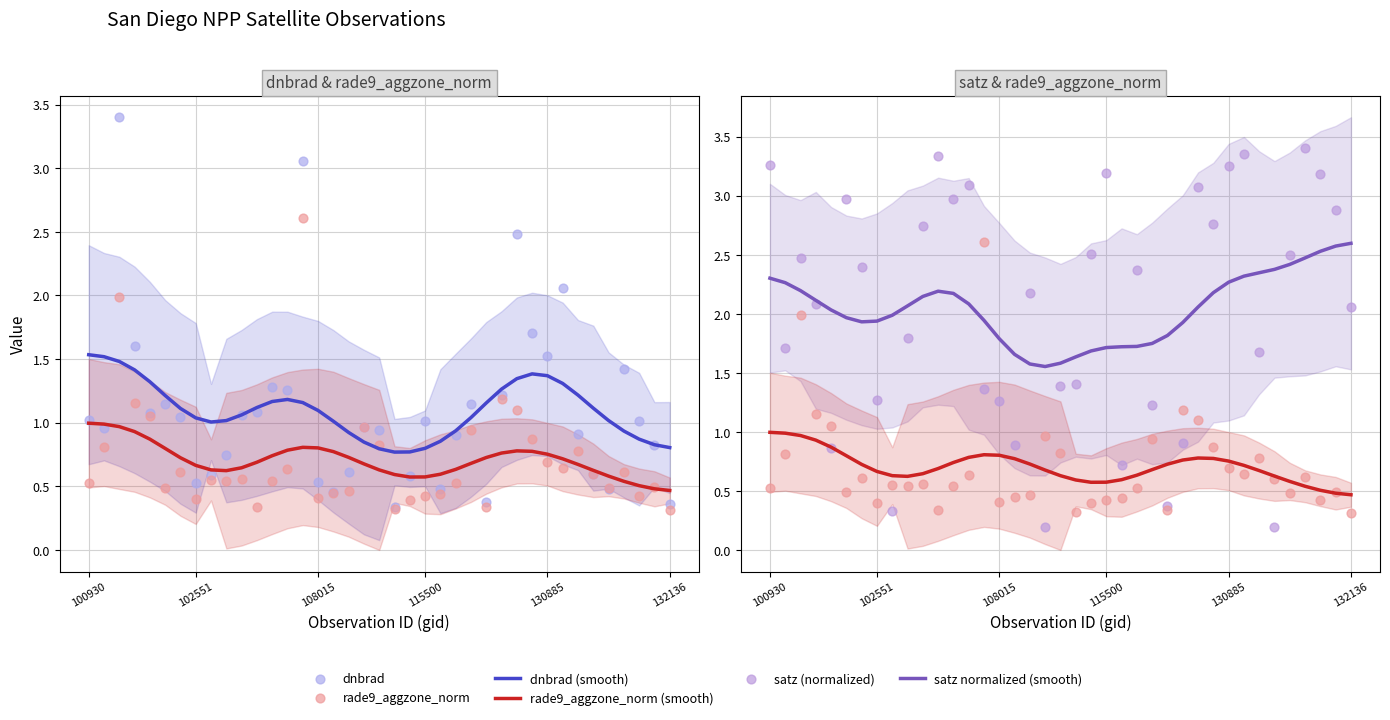

Which series has the largest total across all categories?

satz normalized (smooth)